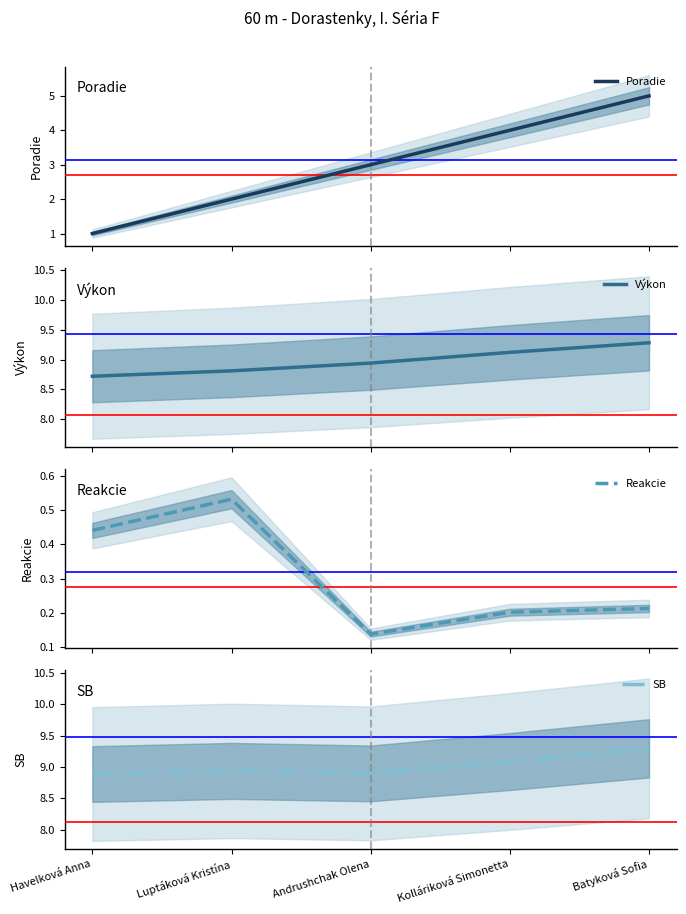

Which category has the highest value in the SB series?

Batyková Sofia